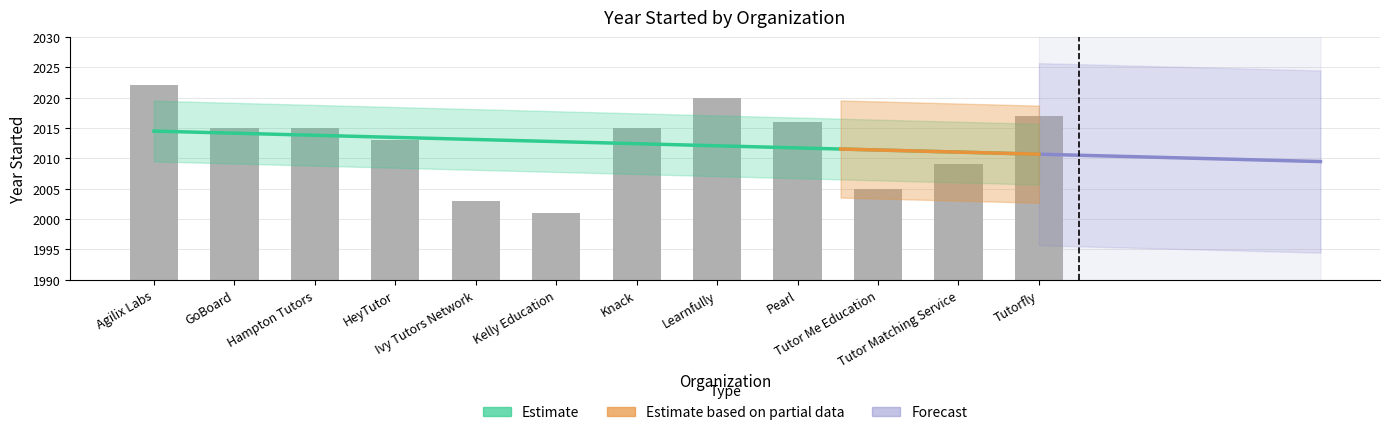

What position from the left is Knack?

7